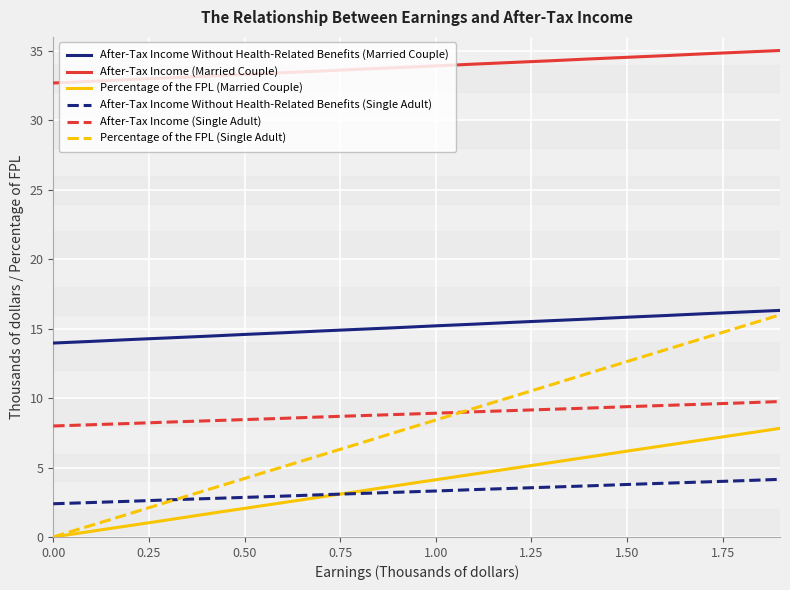

At how many categories does at least one series exceed 19?

20